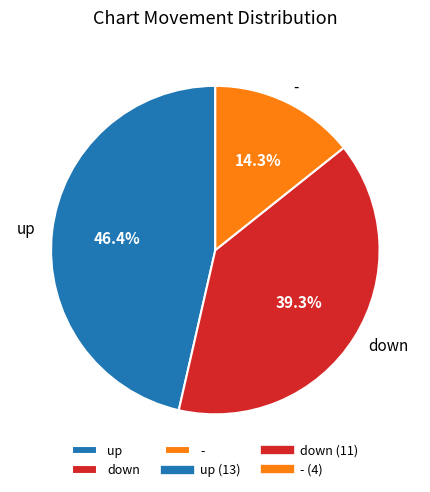

To the nearest percent, what is the average slice percentage?

33%